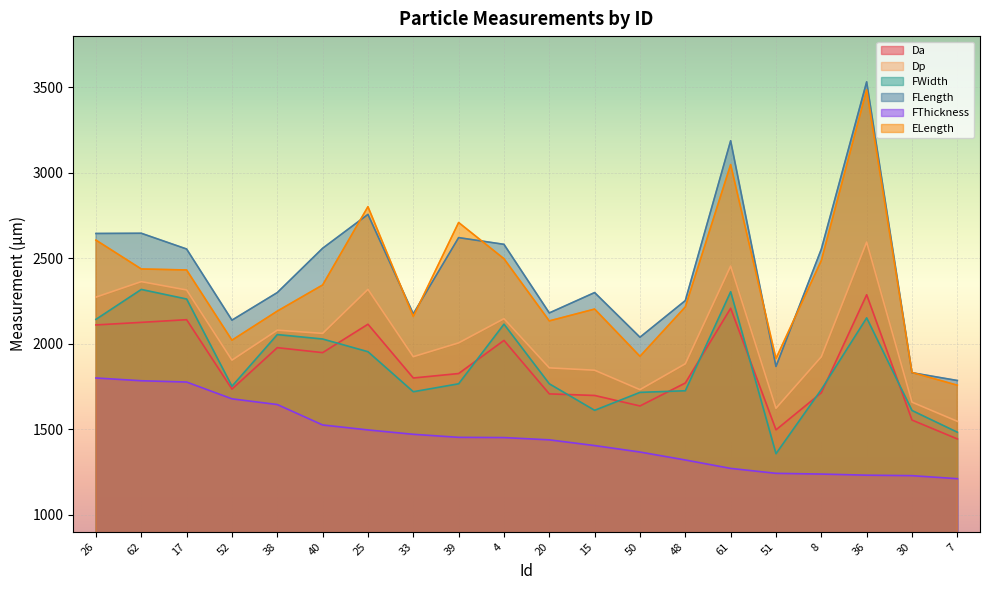

At how many categories does at least one series exceed 2215?

13